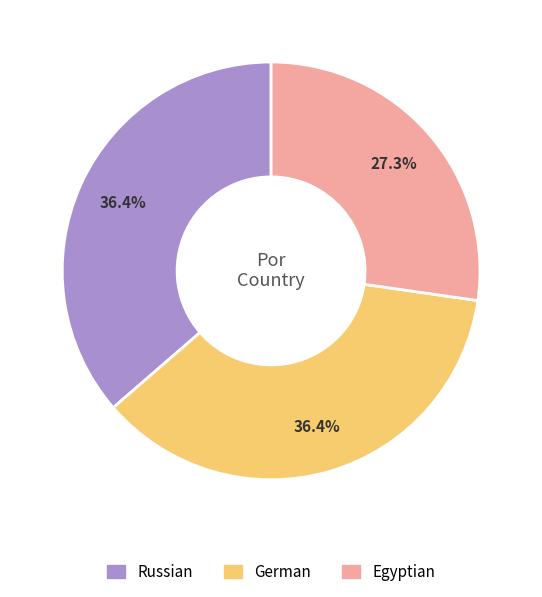

To the nearest percent, what is the combined percentage of Egyptian and Russian?

64%